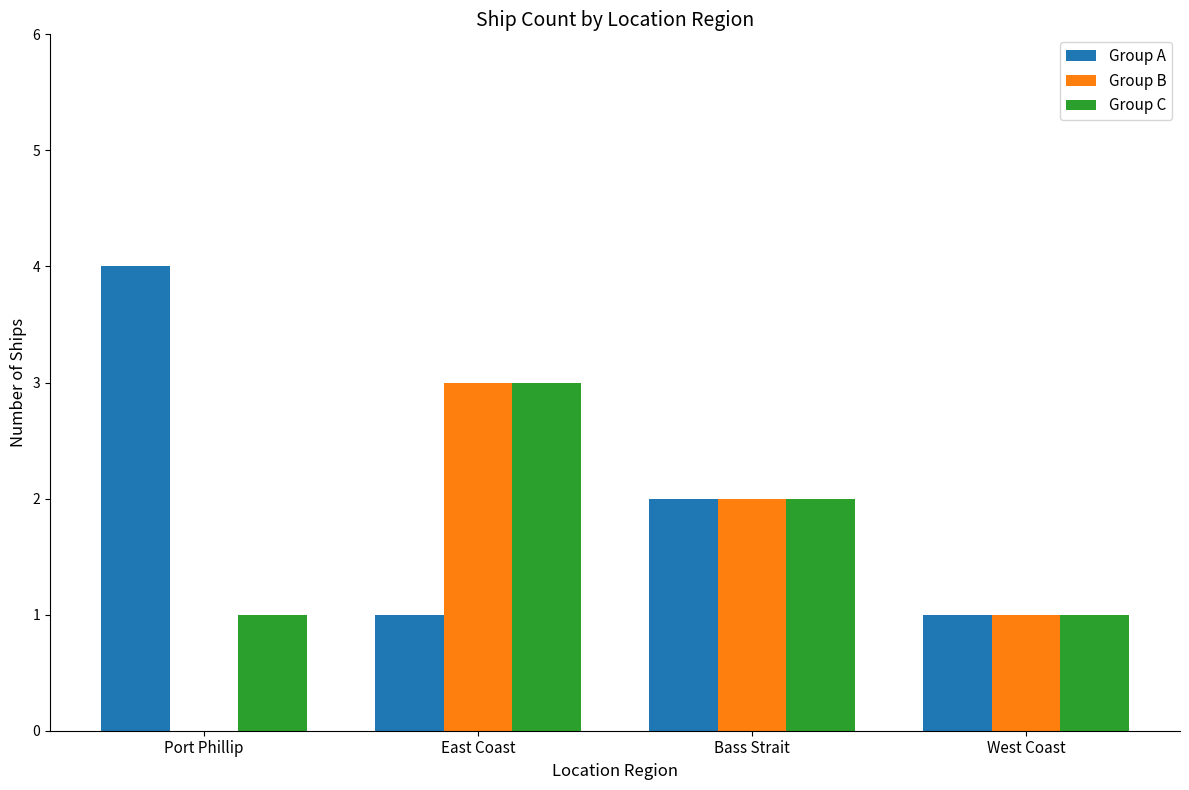

Is the value of Group A at West Coast greater than the value of Group B at Port Phillip?

Yes